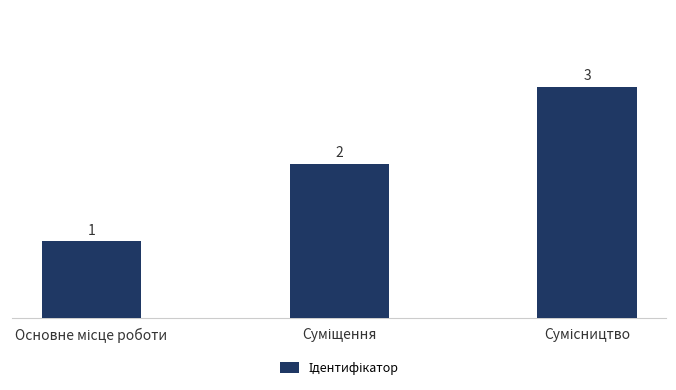

How many values are between 1 and 3?

3